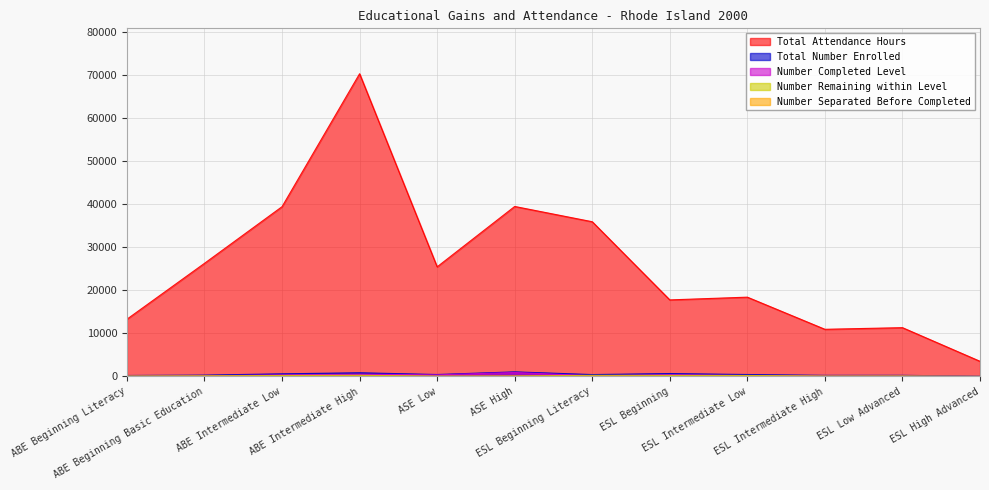

What is the spread (max minus min) of values at ESL Low Advanced?

11327